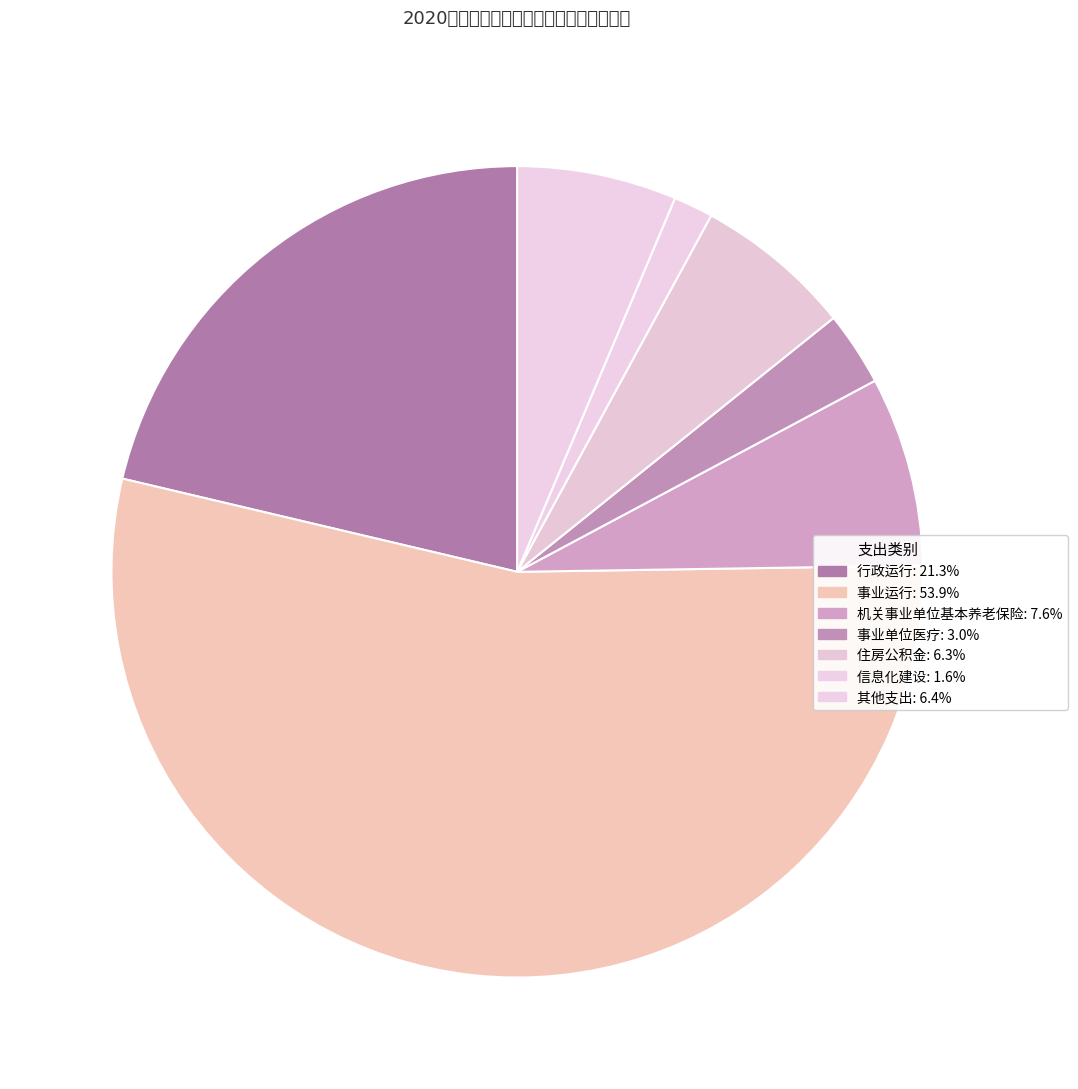

How many slices are in this pie chart?

7